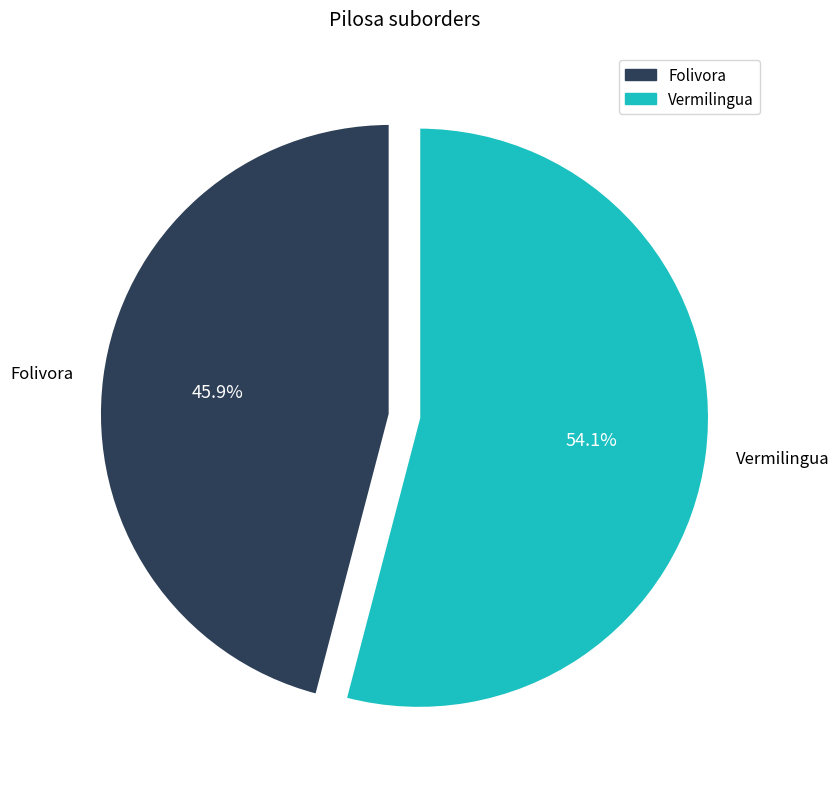

What is the largest slice in the pie chart?

Vermilingua